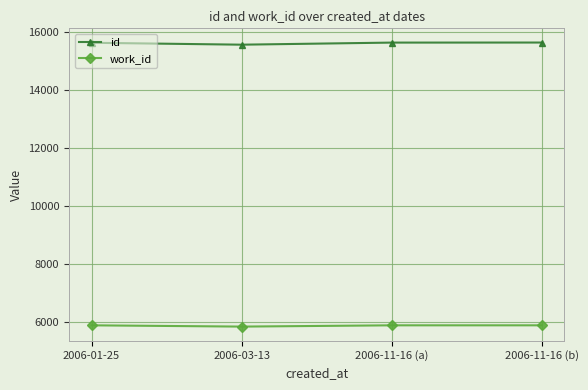

What is the spread (max minus min) of values at 2006-11-16 (b)?

9759